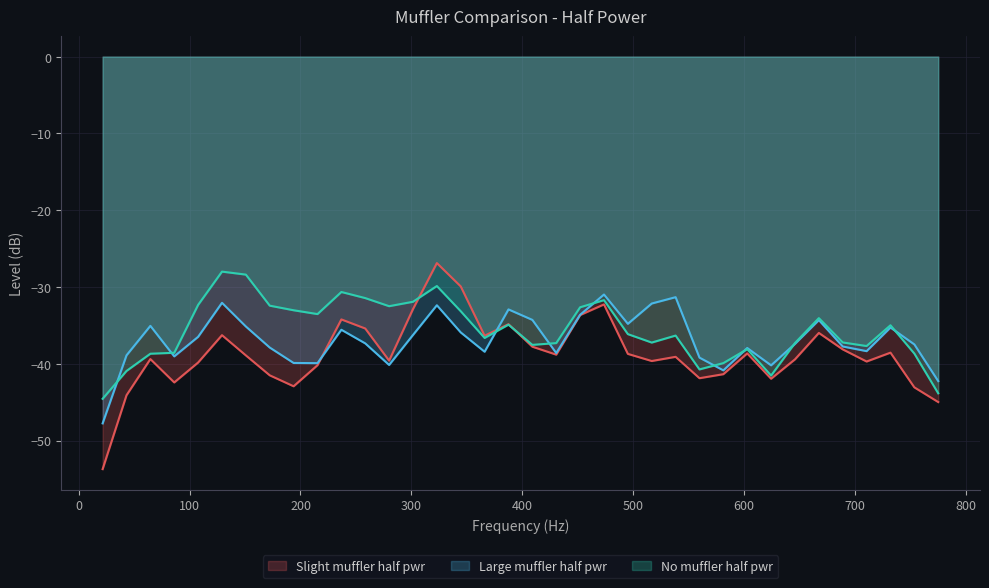

Where is Large muffler half pwr nearest to the value -39?

86.132813